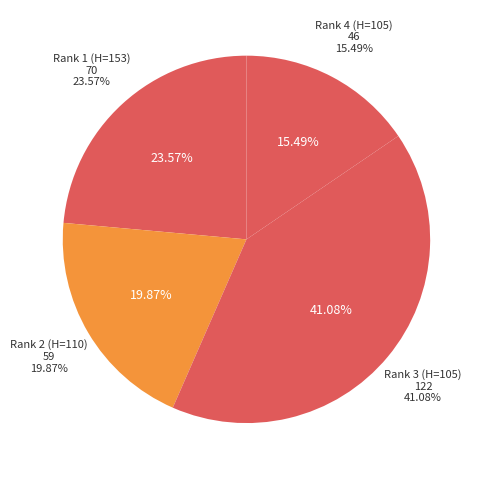

What is the ratio of the value at Rank 1 (H=153) to the value at Rank 4 (H=105)?

1.5